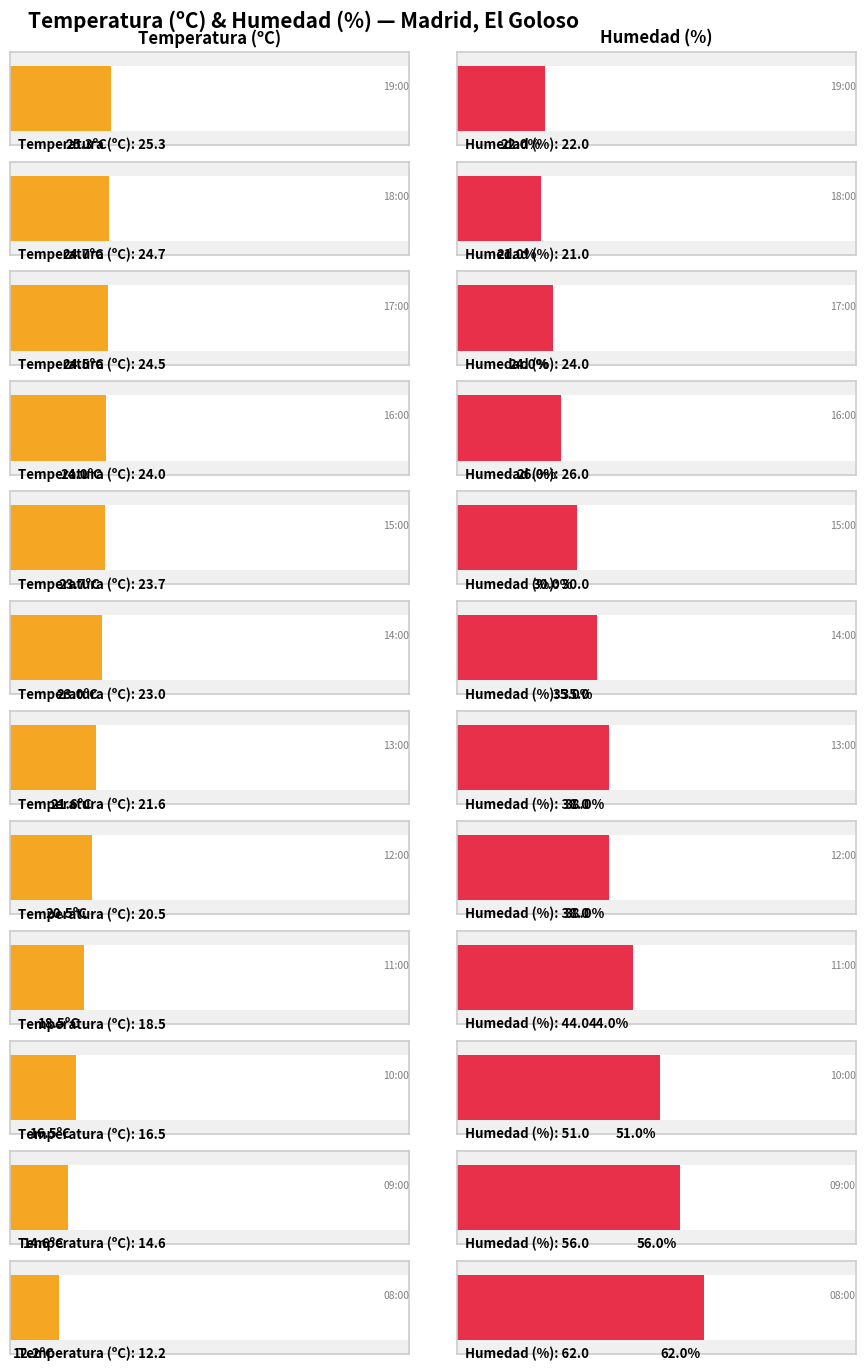

Which has a higher value, 09:00 or 12:00?

12:00